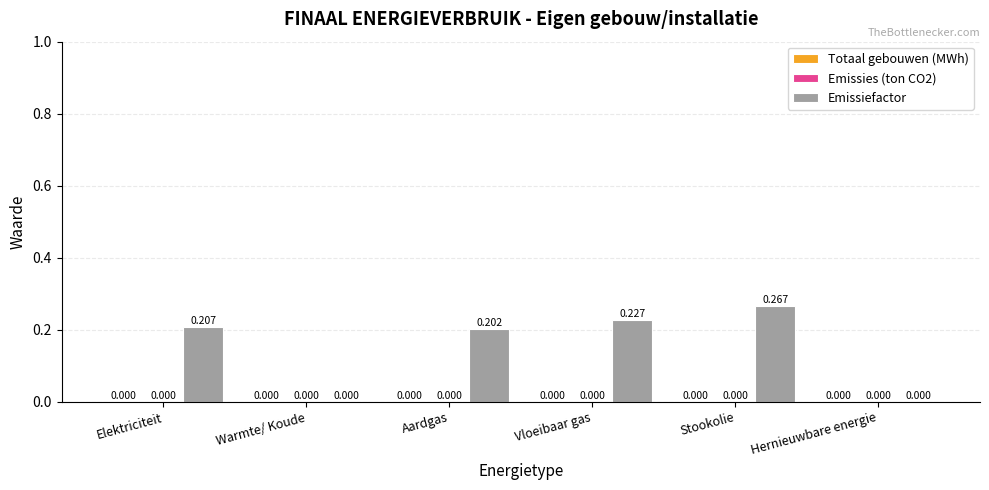

Which category has the highest value across all series?

Stookolie